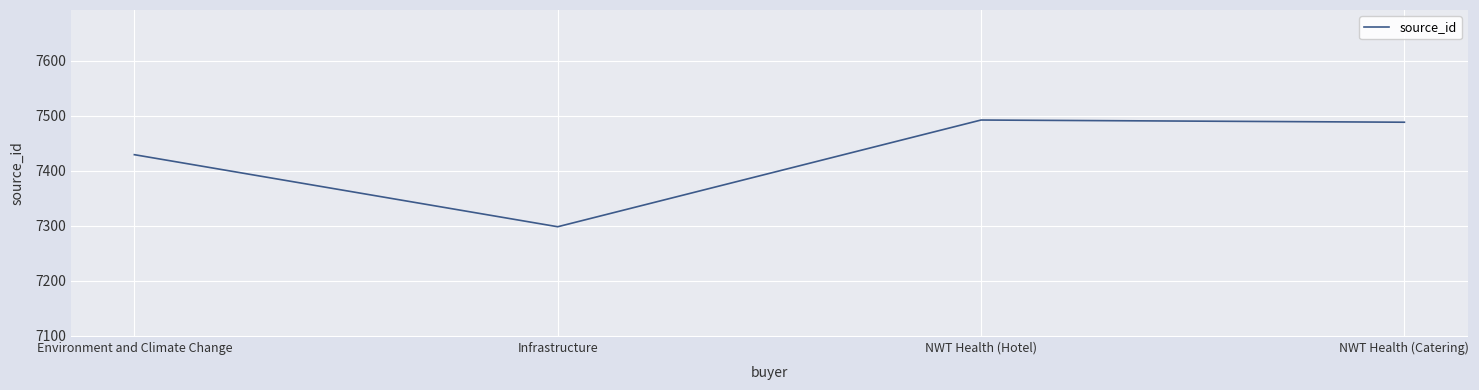

What is the greatest value displayed?

7492